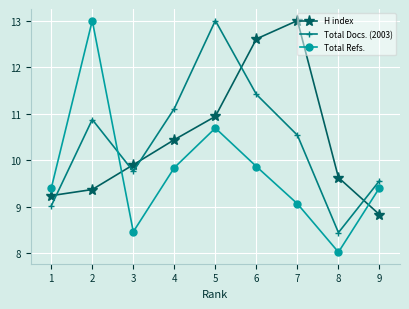

Count the number of categories in the chart.

9